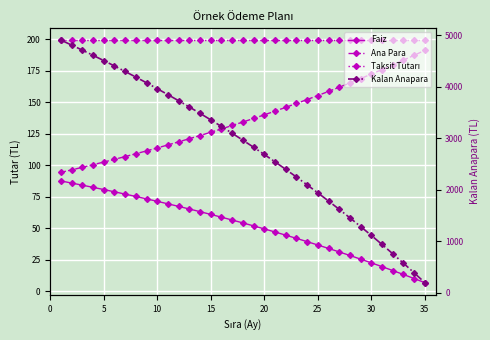

True or false: Kalan Anapara and Faiz cross at least once.

False